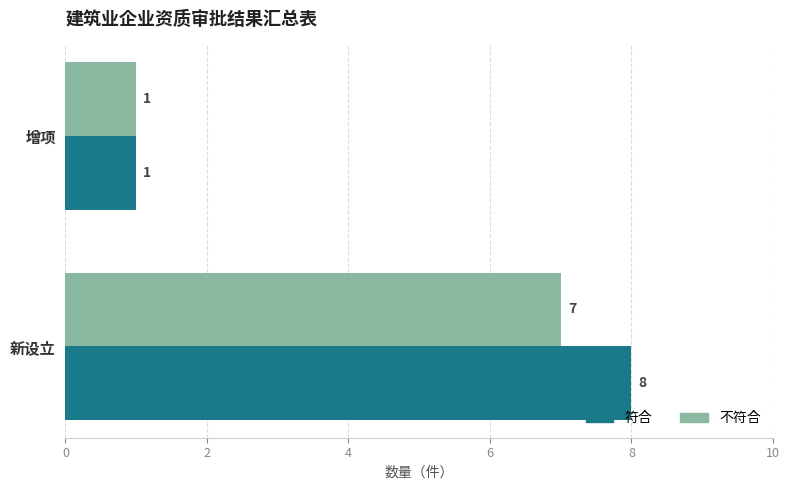

What is the greatest value displayed?

8